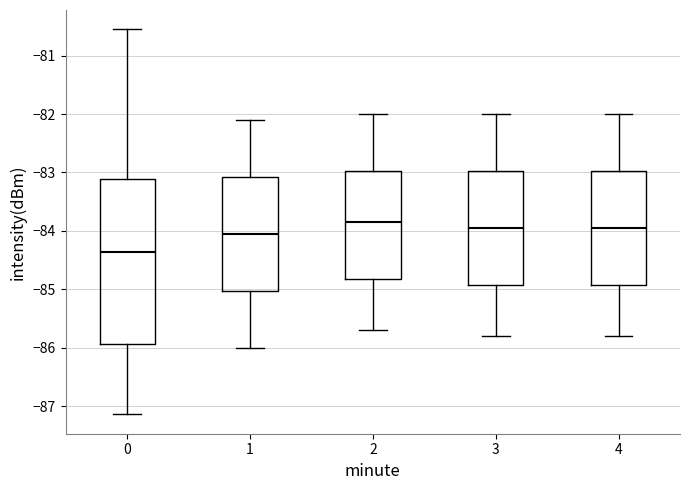

Where does the upper whisker of the box at x = 3 end on the y-axis? The values are not printed on the chart, so give them approximately, as read against the axis.

-82.0